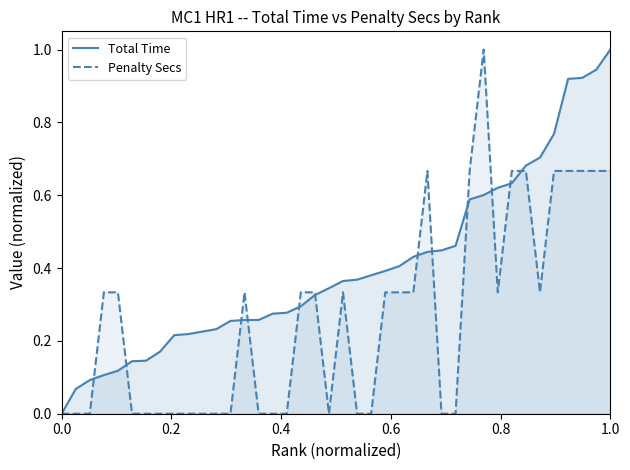

How many data points in Total Time are above 0?

39